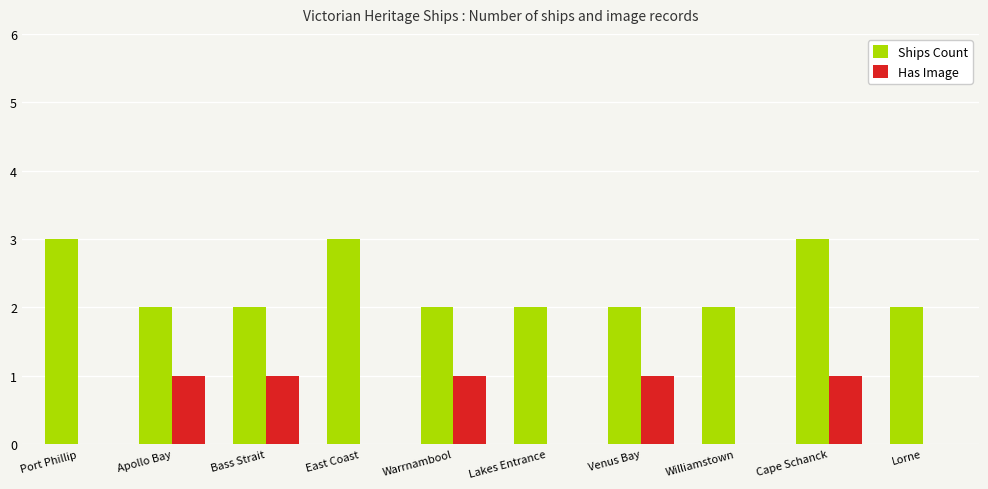

Is the value of Ships Count at Cape Schanck greater than the value of Has Image at East Coast?

Yes